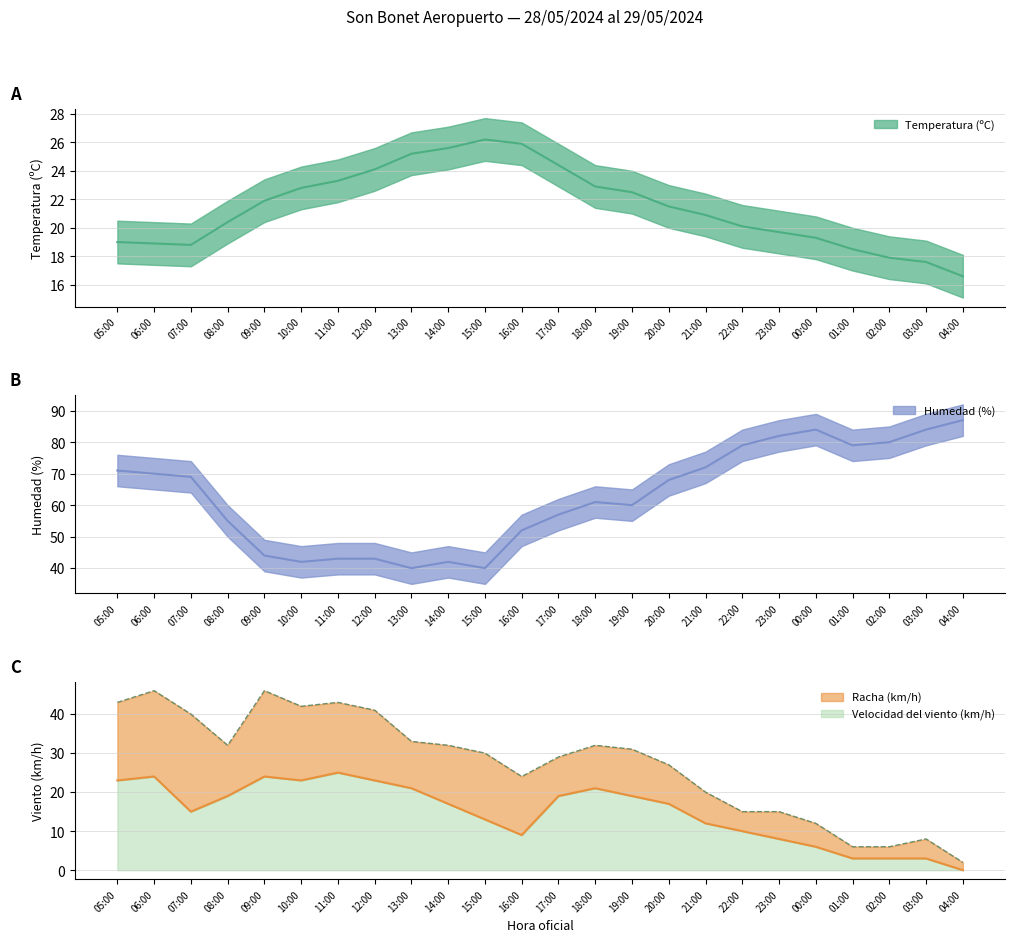

What is the maximum value shown in the chart?

87.0